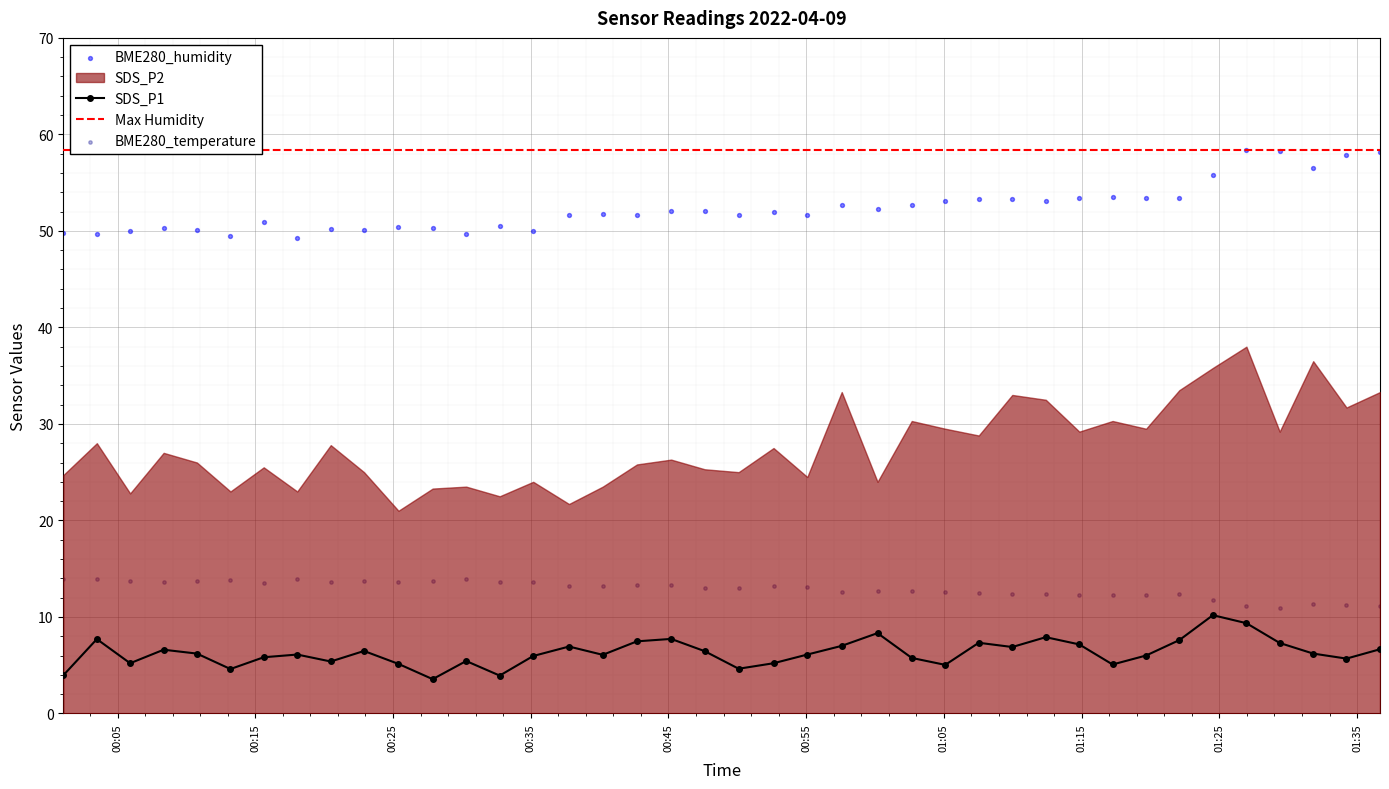

At which category is the sum across all series the highest?

2022/04/09 01:26:58